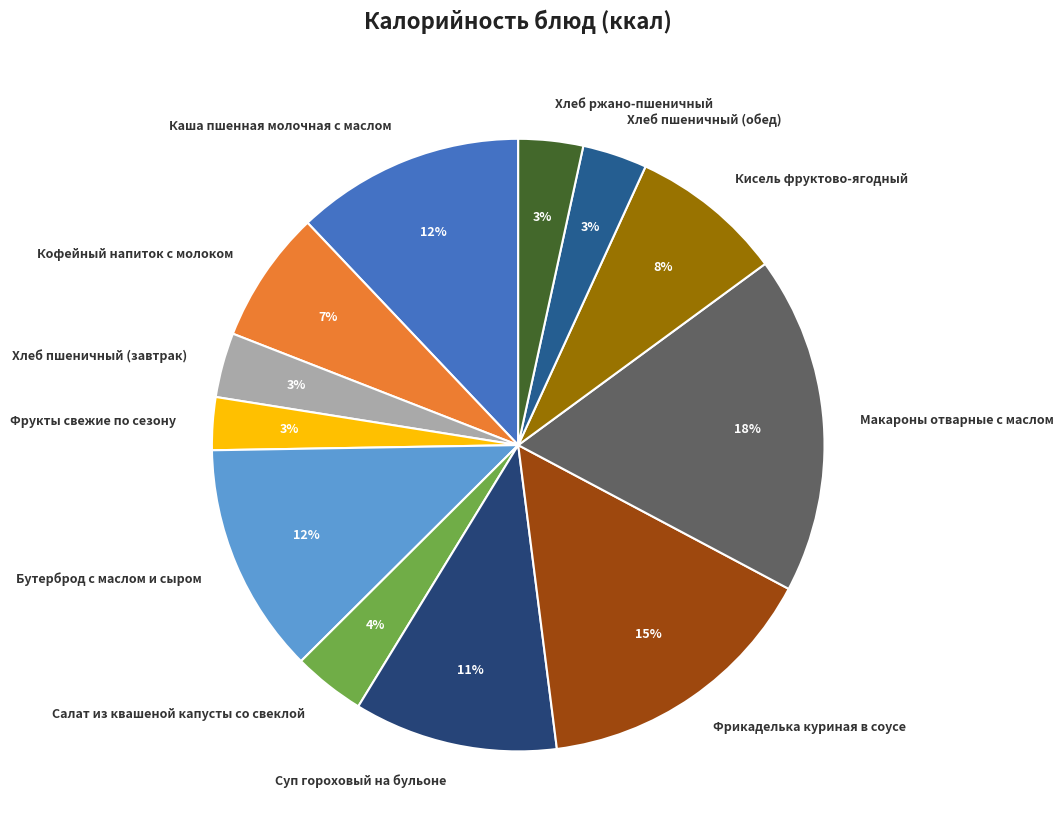

Is Кофейный напиток с молоком the majority of the pie?

No